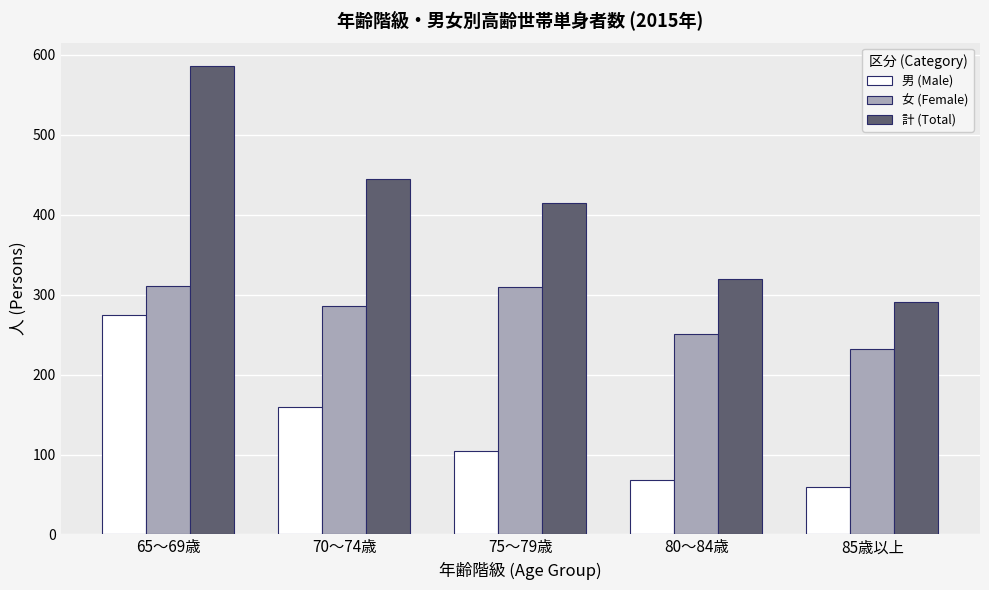

Does the chart contain any negative values?

No